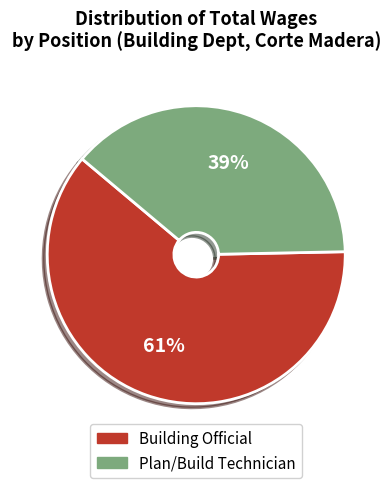

How many slices are in this pie chart?

2